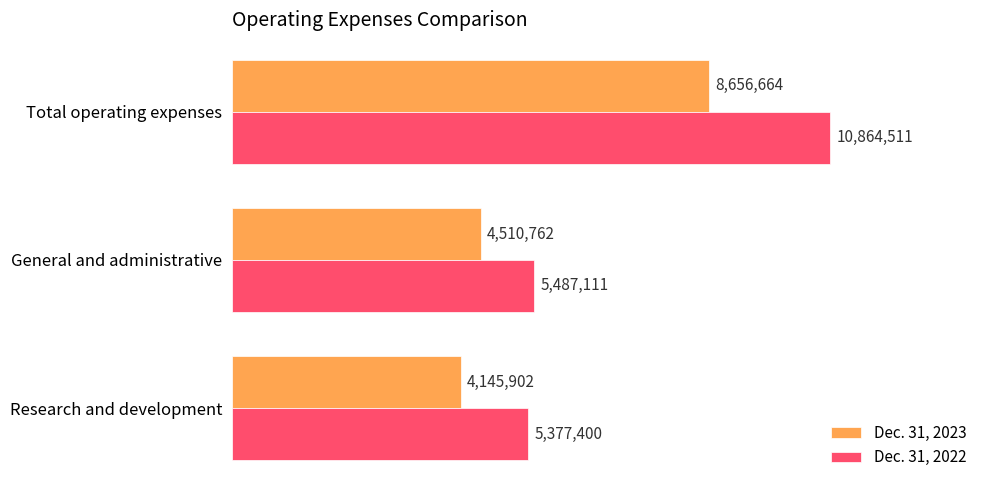

What are all the series names shown in the legend?

Dec. 31, 2023, Dec. 31, 2022